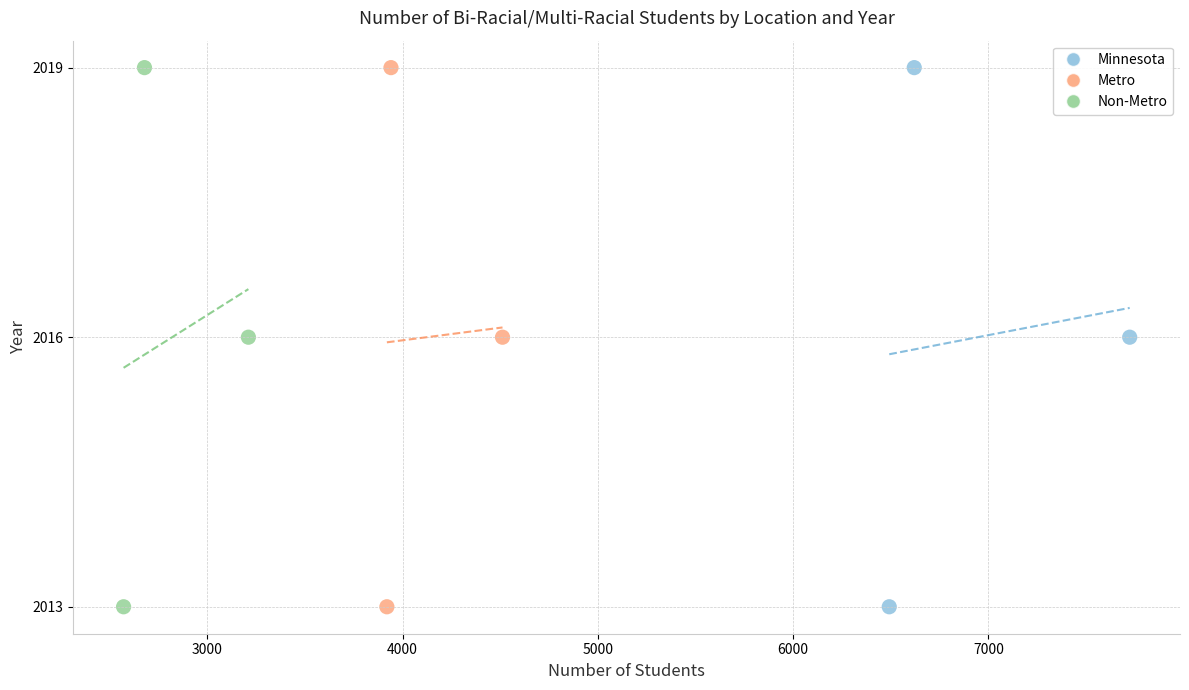

What are all the series names shown in the legend?

Minnesota, Metro, Non-Metro